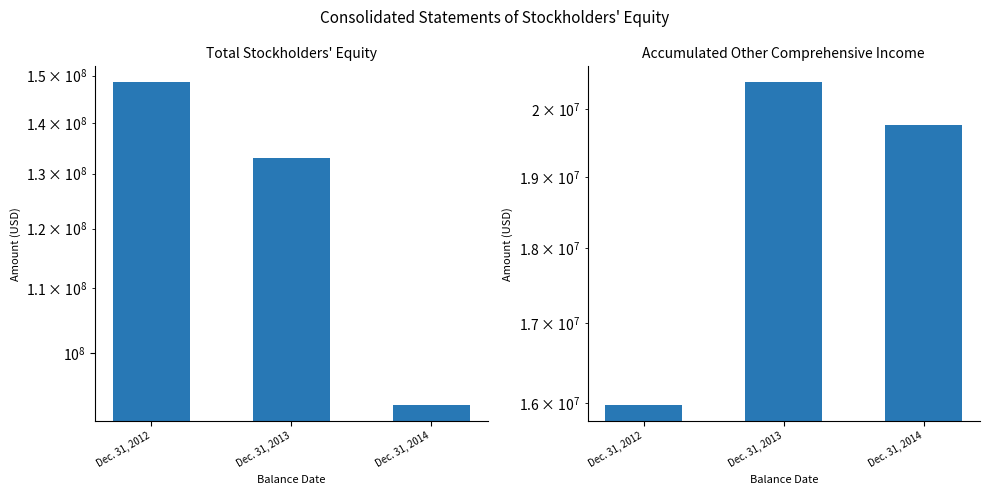

Which label corresponds to the largest value in the chart?

Dec. 31, 2012